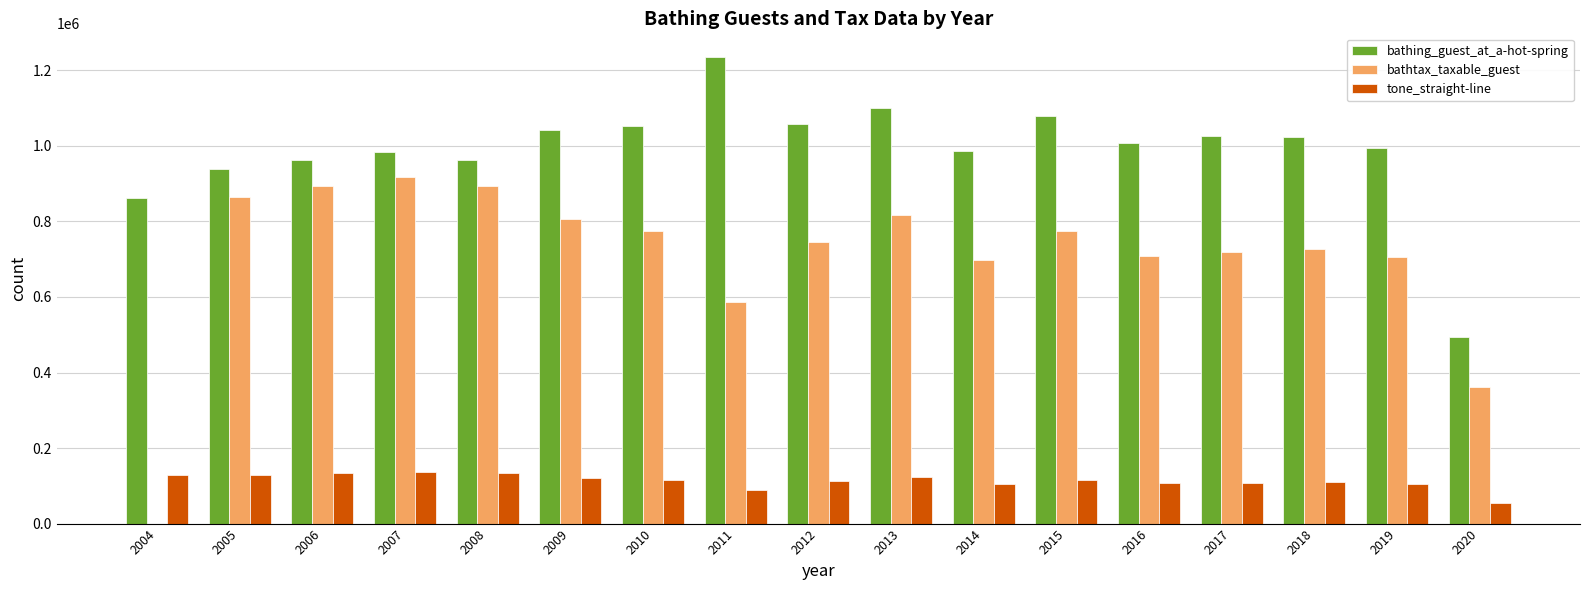

Where does the bathing_guest_at_a-hot-spring series first go above 1007113?

2009